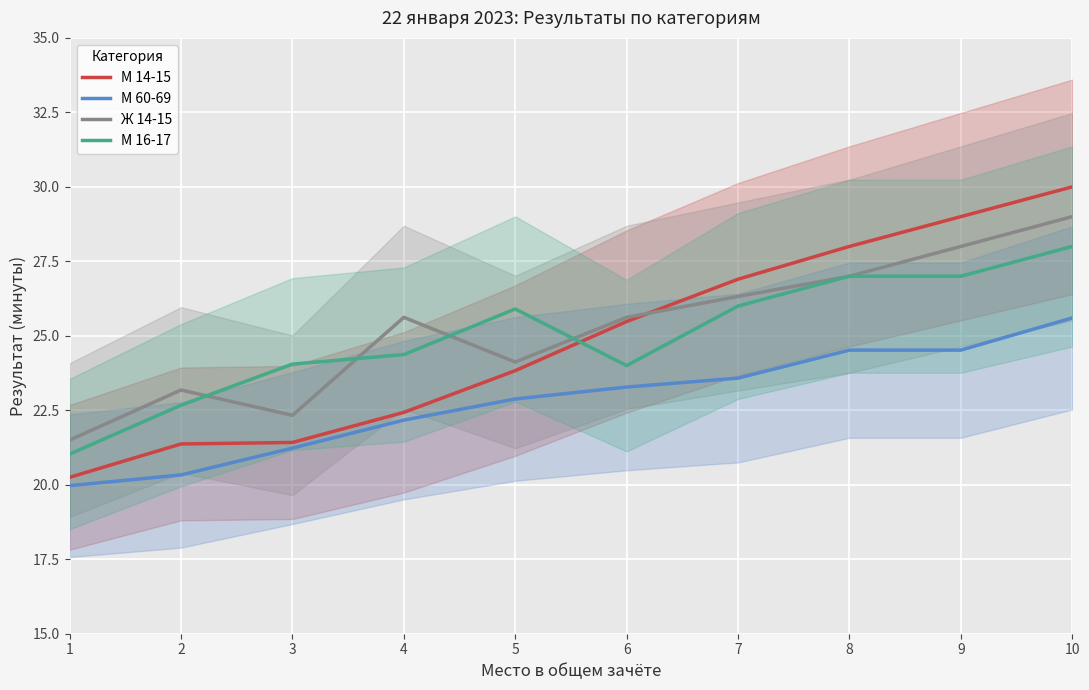

What is the spread (max minus min) of values at 8?

3.5